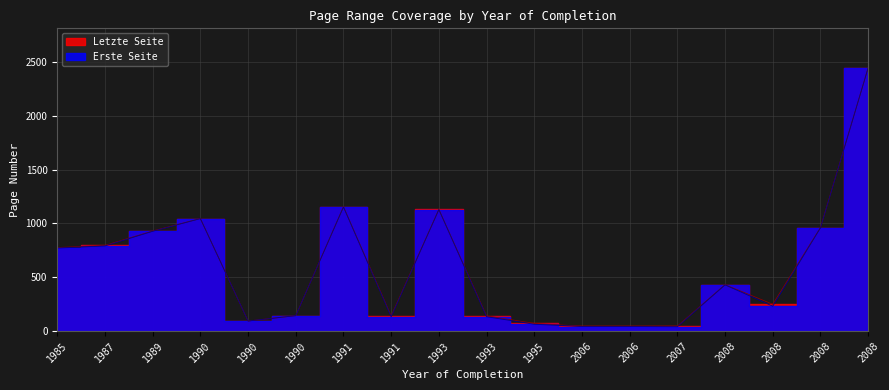

Is it true that Letzte Seite equals 45 at 2006?

True